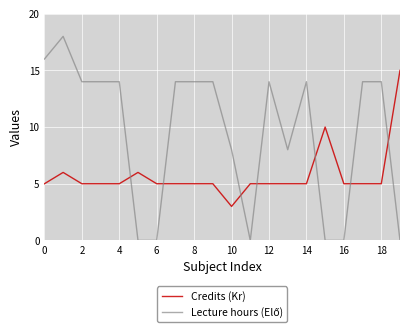

What is the minimum value for Credits (Kr)?

3